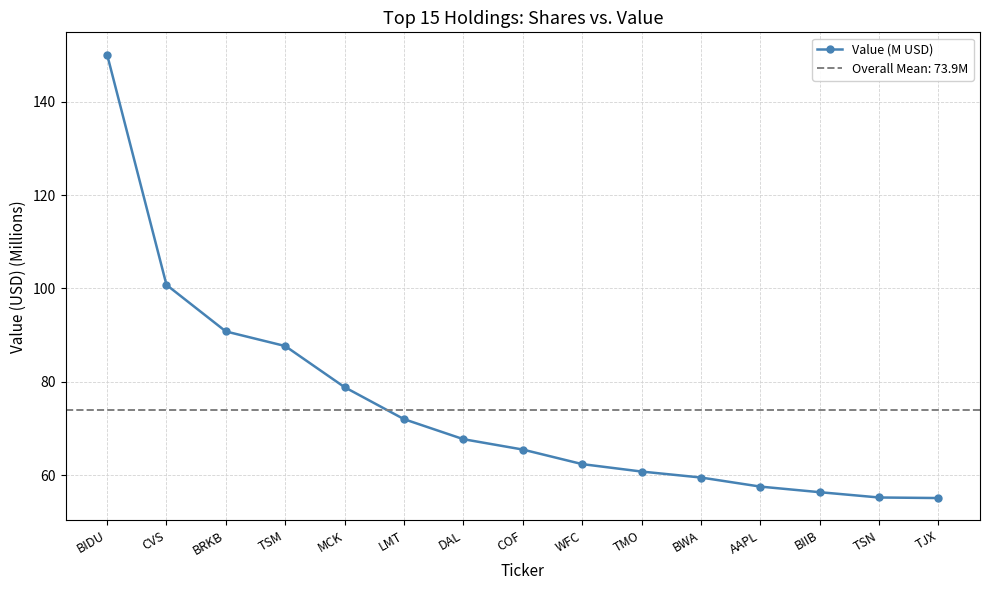

What position from the right is BIIB?

3